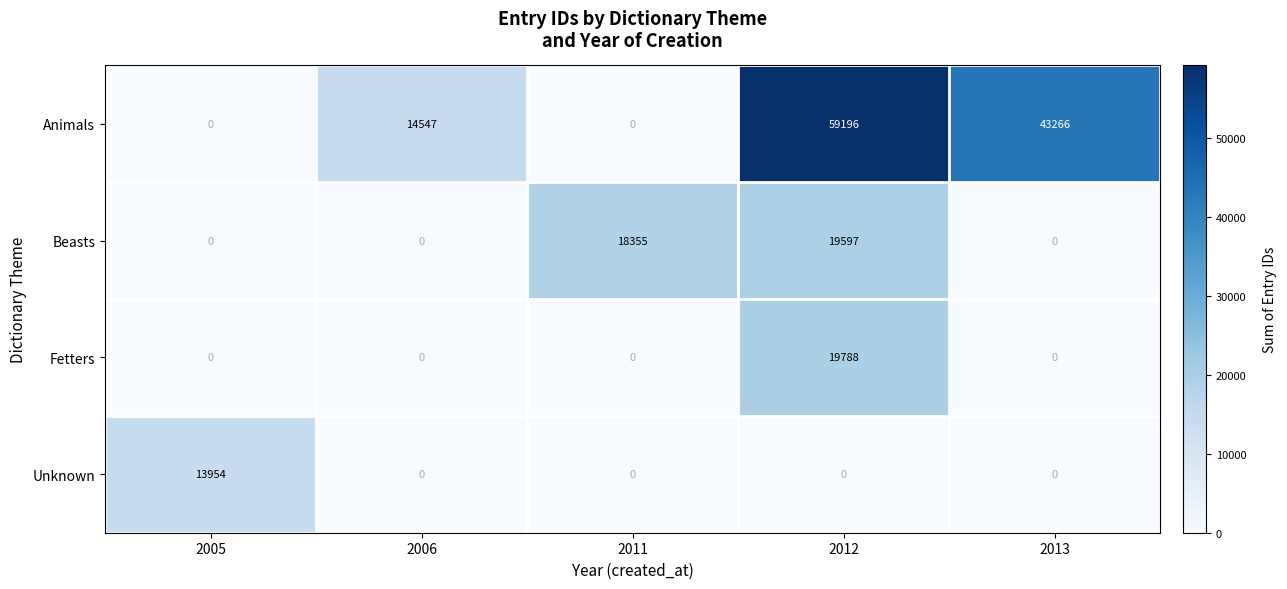

True or false: Animals has a value of 0 at 2005.

True